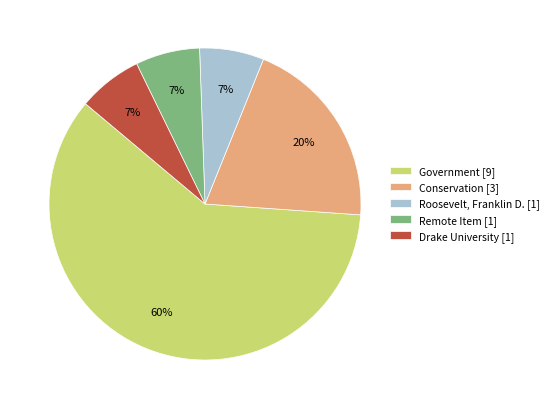

To the nearest percent, what percentage of the pie is Conservation?

20%